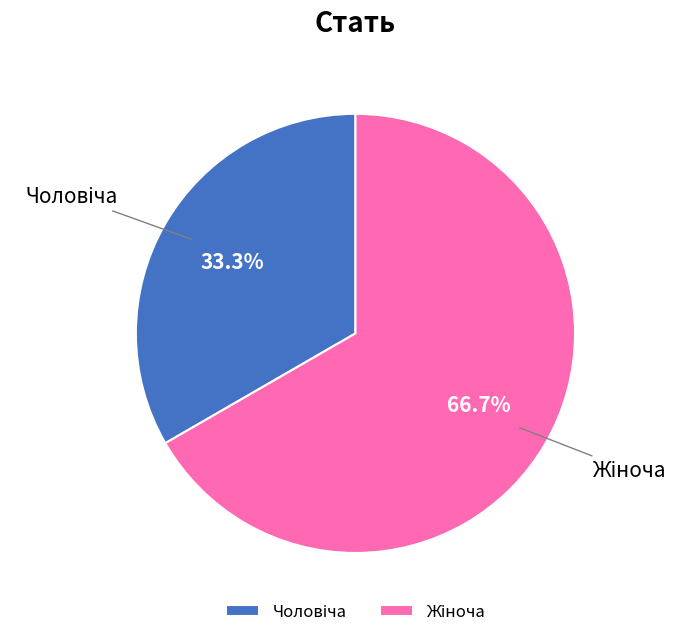

Is there a majority slice in this chart?

Yes